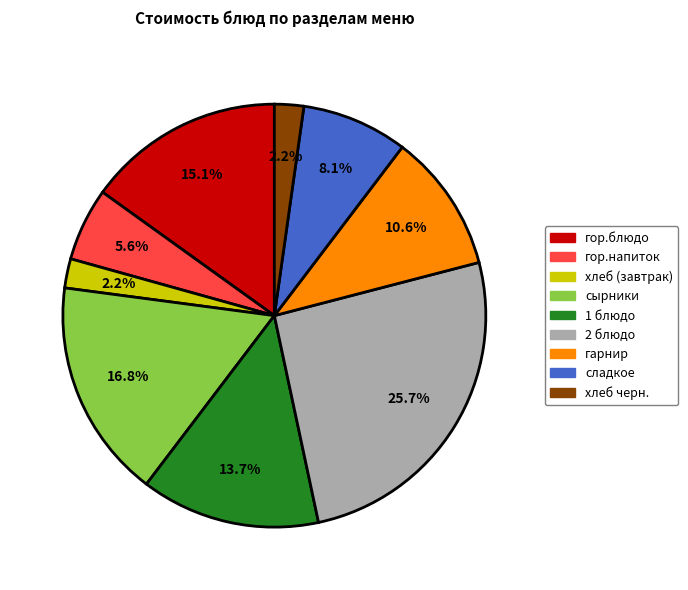

What portion of the pie excludes хлеб черн.?

97.8%